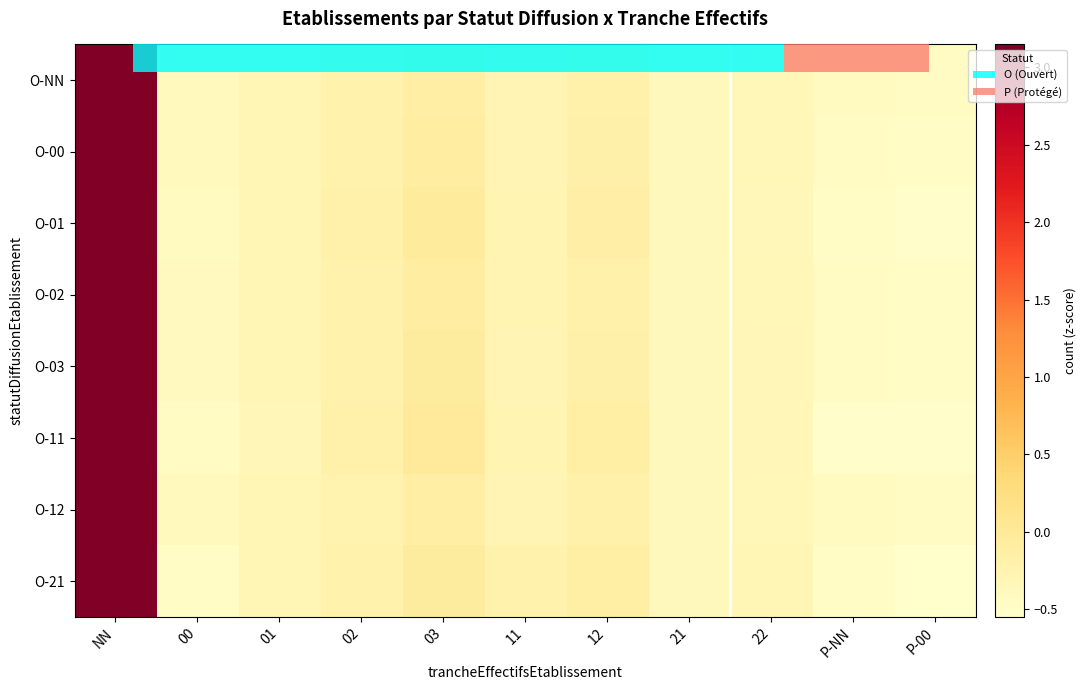

What is the difference between the maximum and minimum values in the O-01 series?

3.6